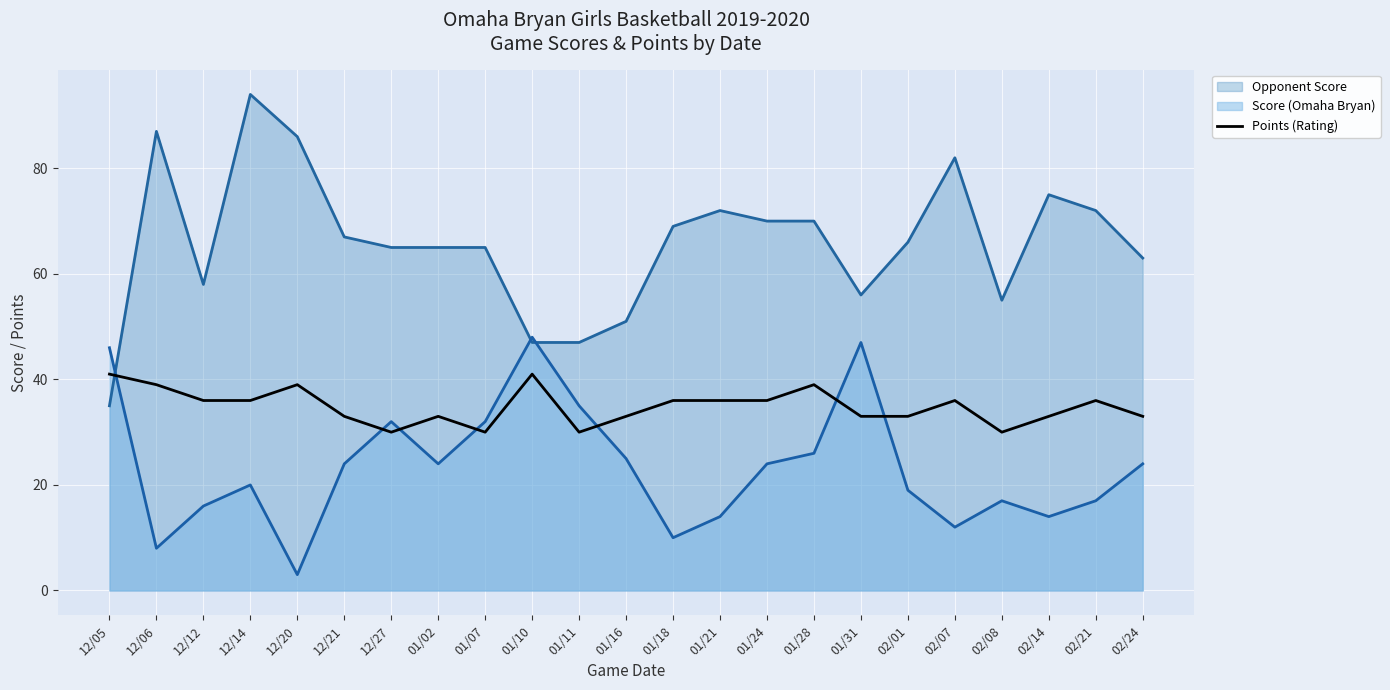

What is the label of the 3rd point from the left?

12/12